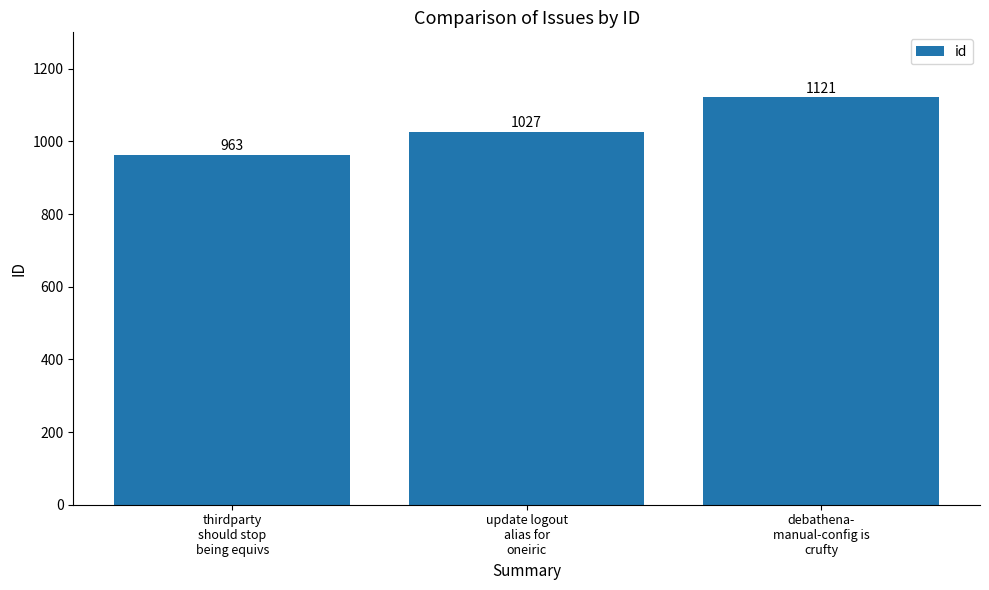

The value at debathena-
manual-config is
crufty is 1121. True or false?

True